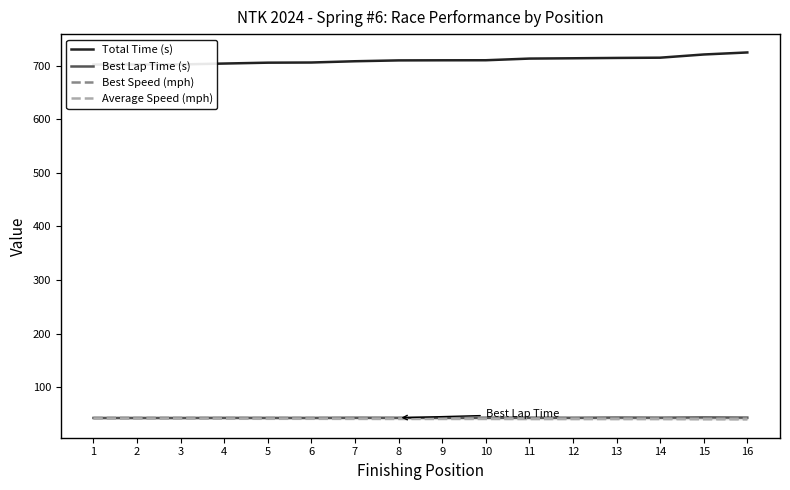

What is the sum of all Total Time (s) values?

11363.8